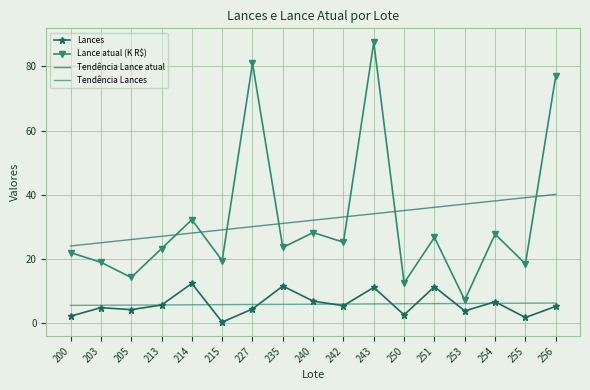

Where is Lance atual (K R$) nearest to the value 47?

214